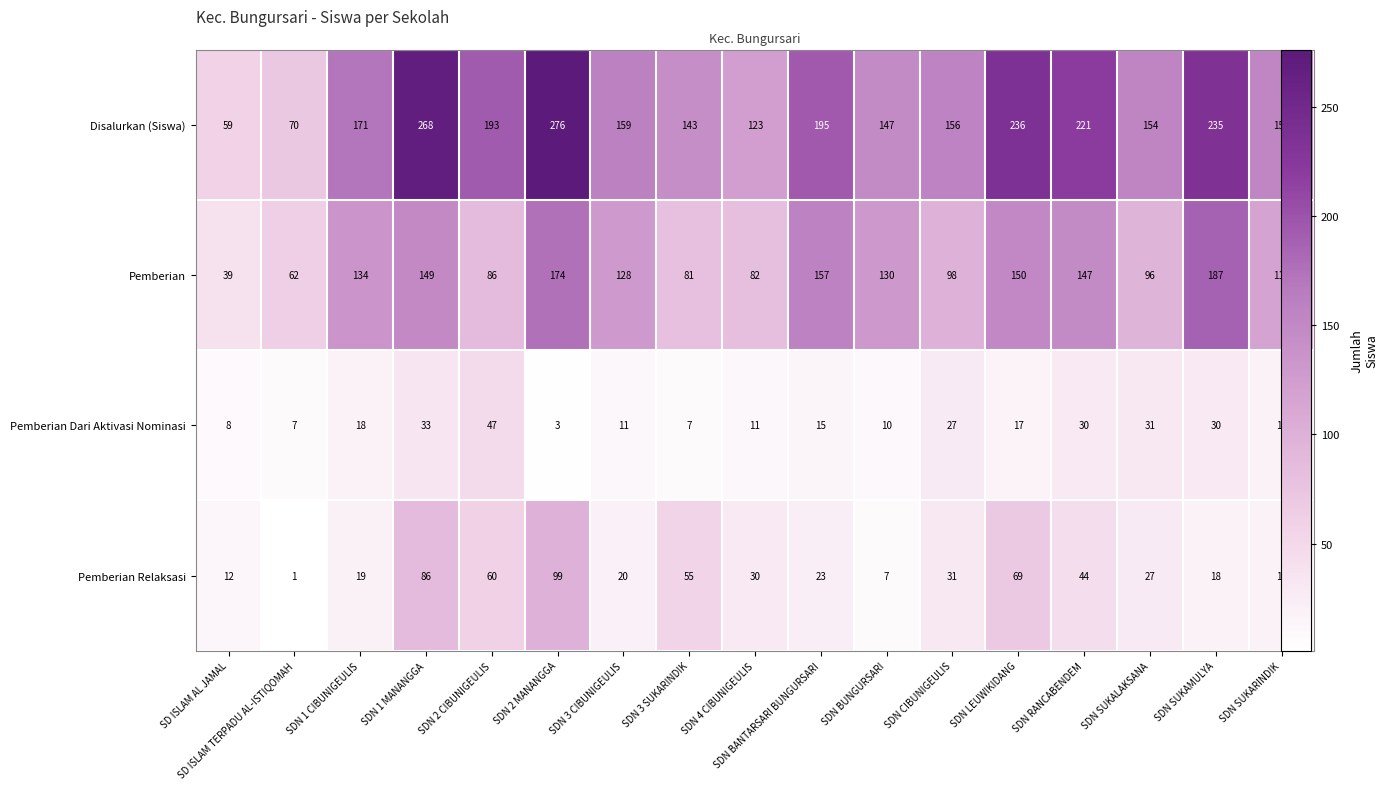

At which category is the sum across all series the highest?

SDN 2 MANANGGA